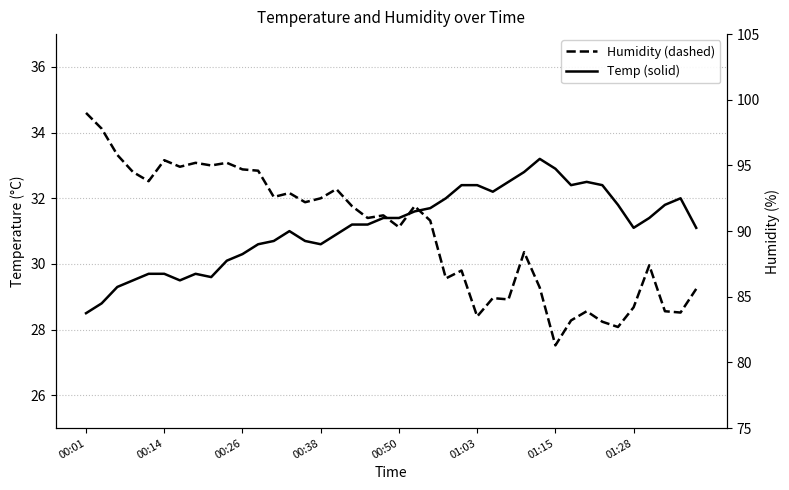

What is the sum of all Humidity values?

3596.2